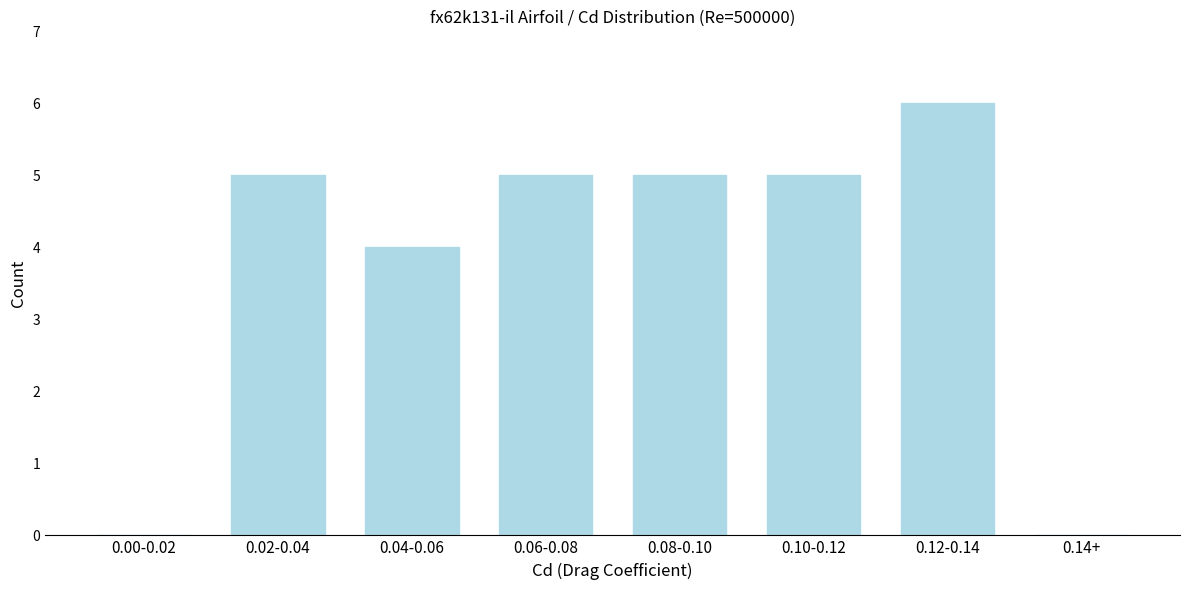

Reading left to right, extract all data points from this chart.

0.00-0.02=0	0.02-0.04=5	0.04-0.06=4	0.06-0.08=5	0.08-0.10=5	0.10-0.12=5	0.12-0.14=6	0.14+=0